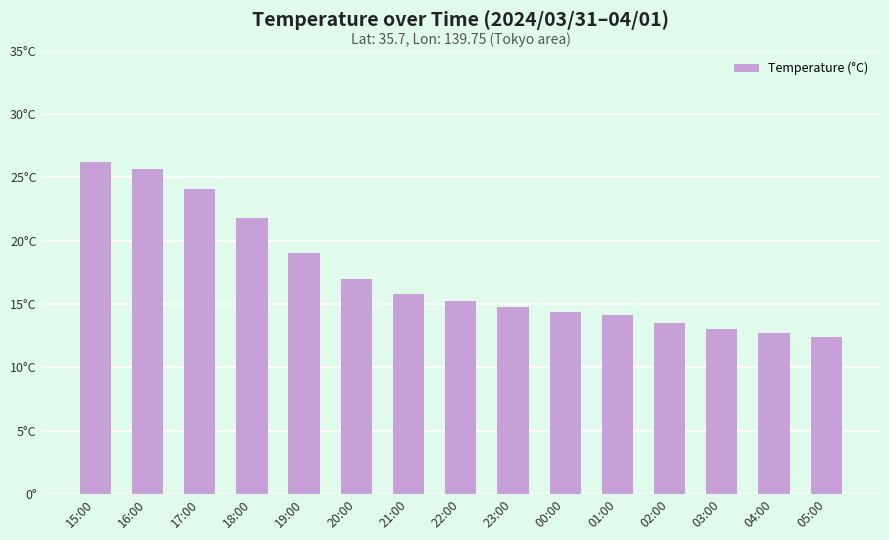

Does the chart contain any negative values?

No